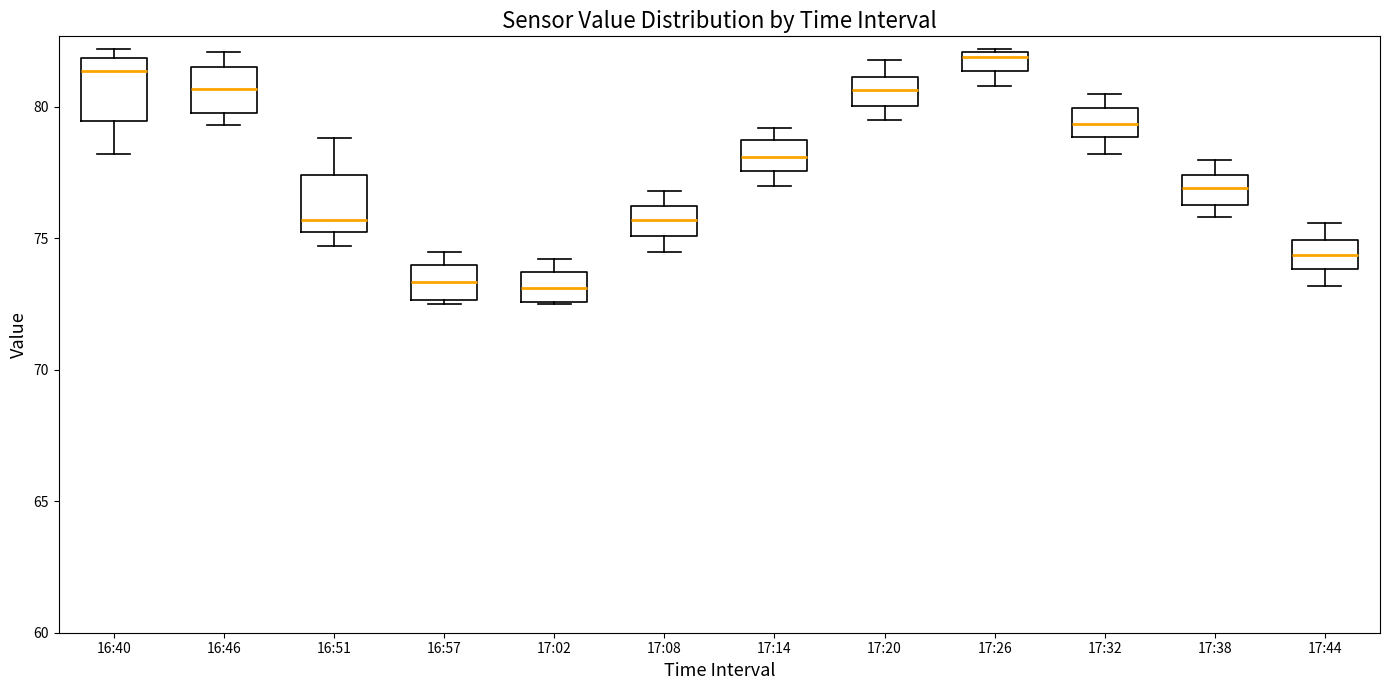

Where is the lower edge of the box for 16:40 on the y-axis? The values are not printed on the chart, so give them approximately, as read against the axis.

79.5